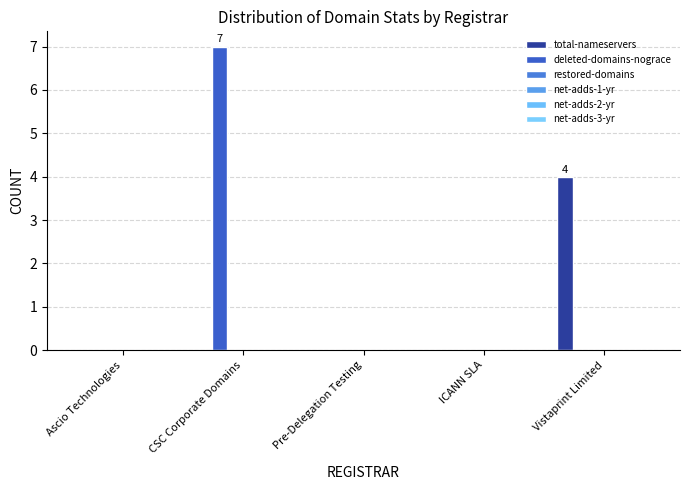

How many series are shown in this chart?

2